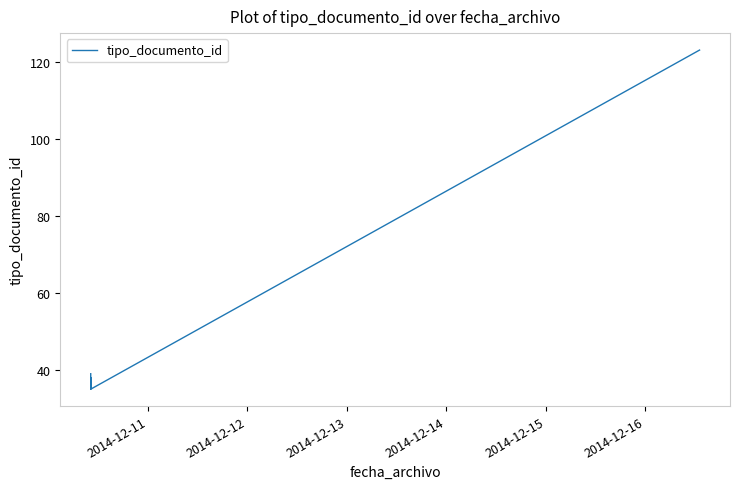

What is the smallest value displayed?

35